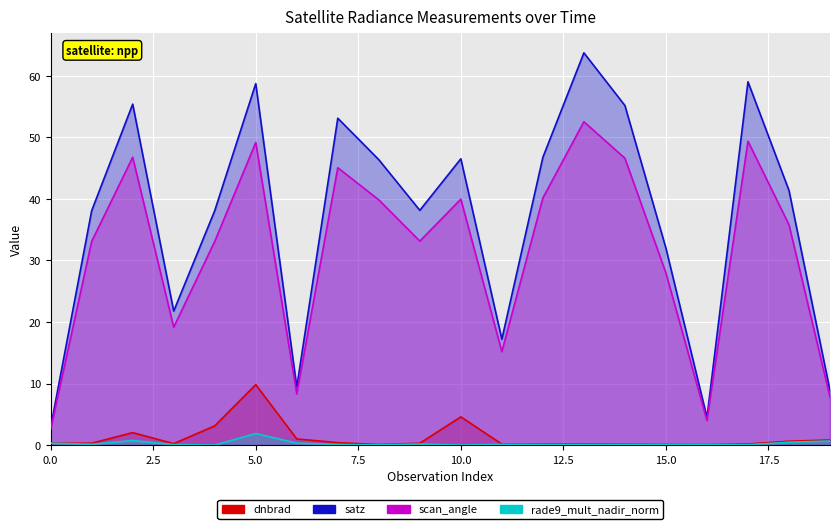

What is the value of the dnbrad point at the 9th from the left?

0.1